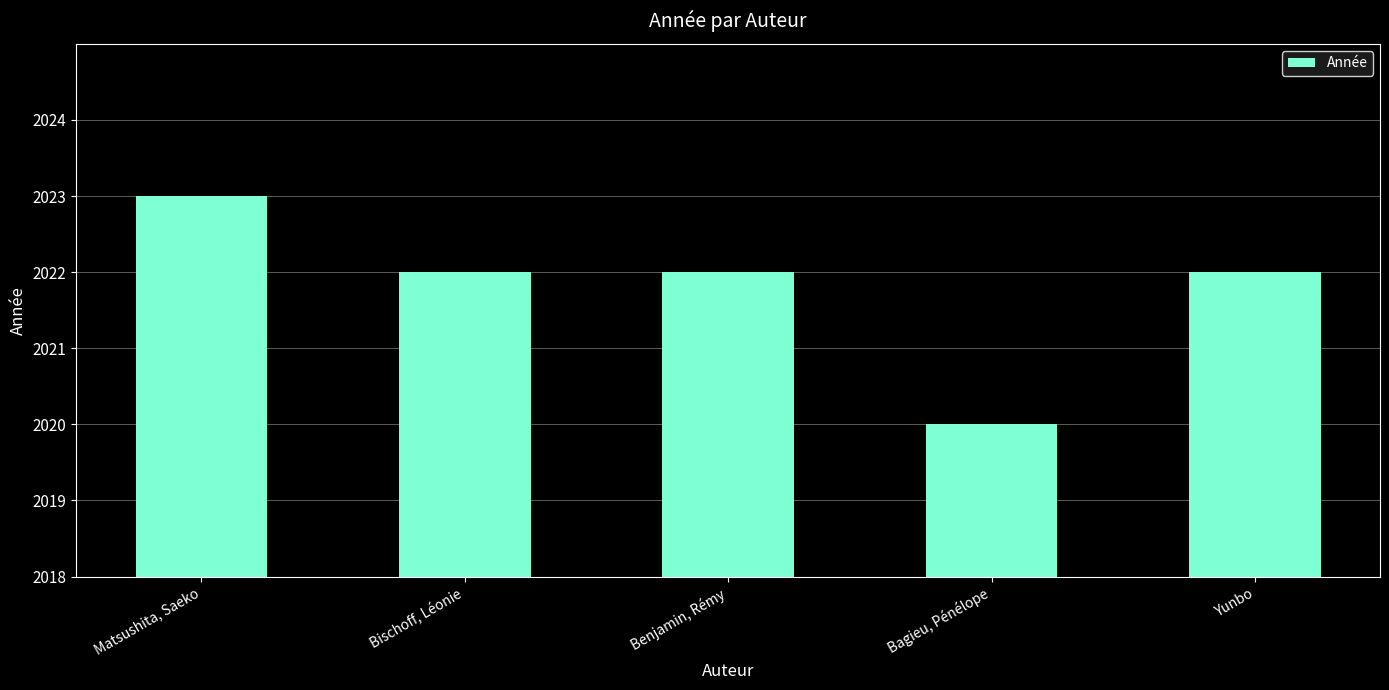

Does the chart contain any negative values?

No